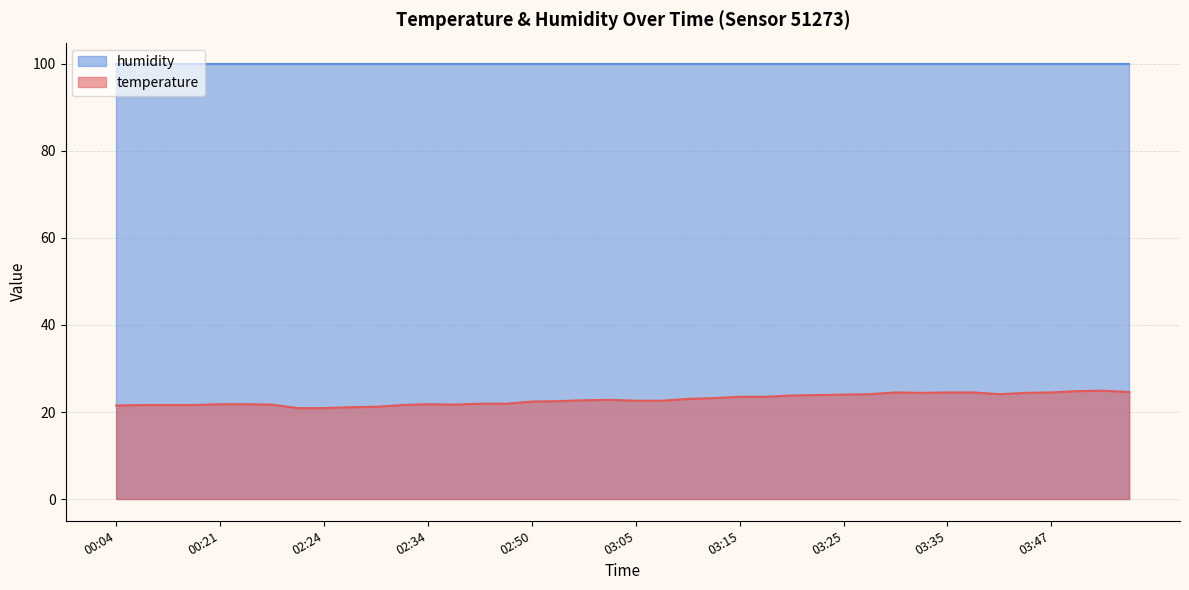

Reading left to right, extract all data points from this chart.

00:04=21.5	00:06=21.6	00:09=21.6	00:11=21.6	00:21=21.8	00:33=21.8	00:40=21.7	02:17=20.9	02:24=20.9	02:27=21.1	02:29=21.2	02:32=21.6	02:34=21.8	02:37=21.7	02:39=21.9	02:43=21.9	02:50=22.4	02:53=22.5	02:55=22.7	02:58=22.8	03:05=22.6	03:08=22.6	03:10=23.0	03:13=23.2	03:15=23.5	03:17=23.5	03:20=23.8	03:22=23.9	03:25=24.0	03:27=24.1	03:30=24.5	03:32=24.4	03:35=24.5	03:37=24.5	03:40=24.1	03:42=24.4	03:47=24.5	03:50=24.8	03:52=24.9	03:55=24.6